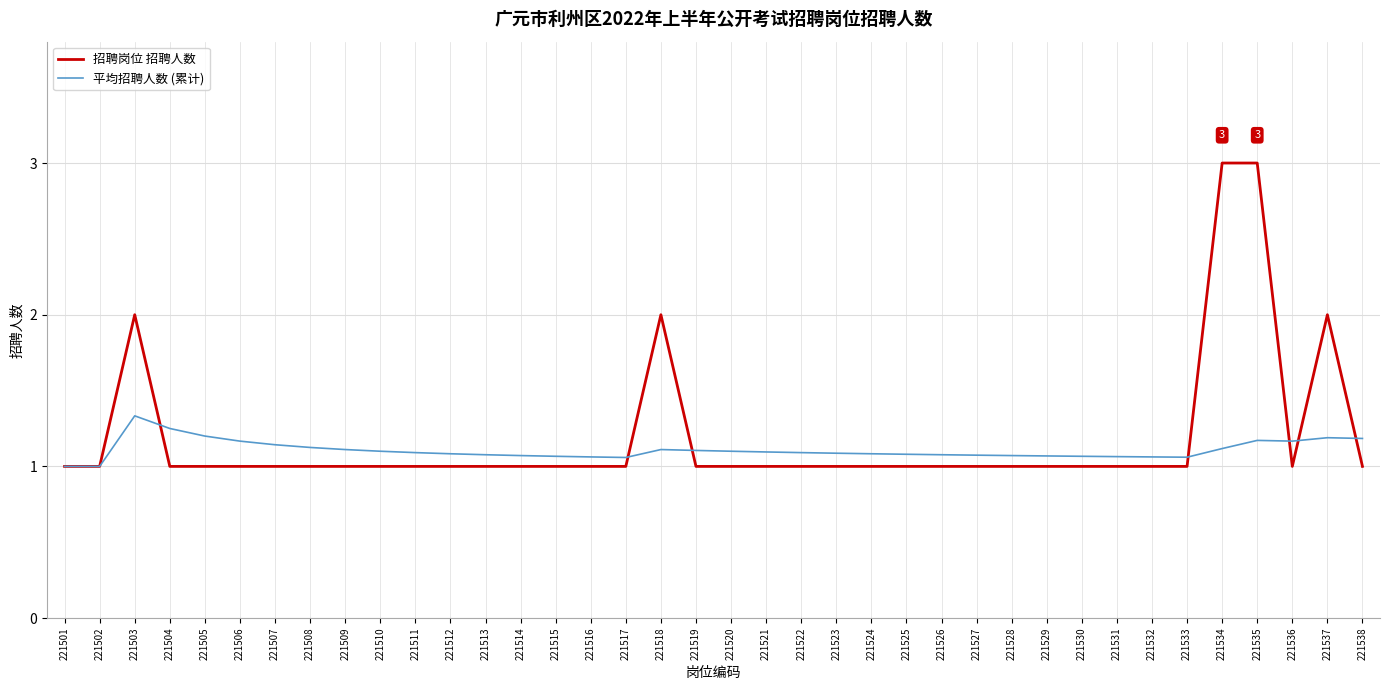

Where is the first local maximum for 平均招聘人数 (累计)?

221503